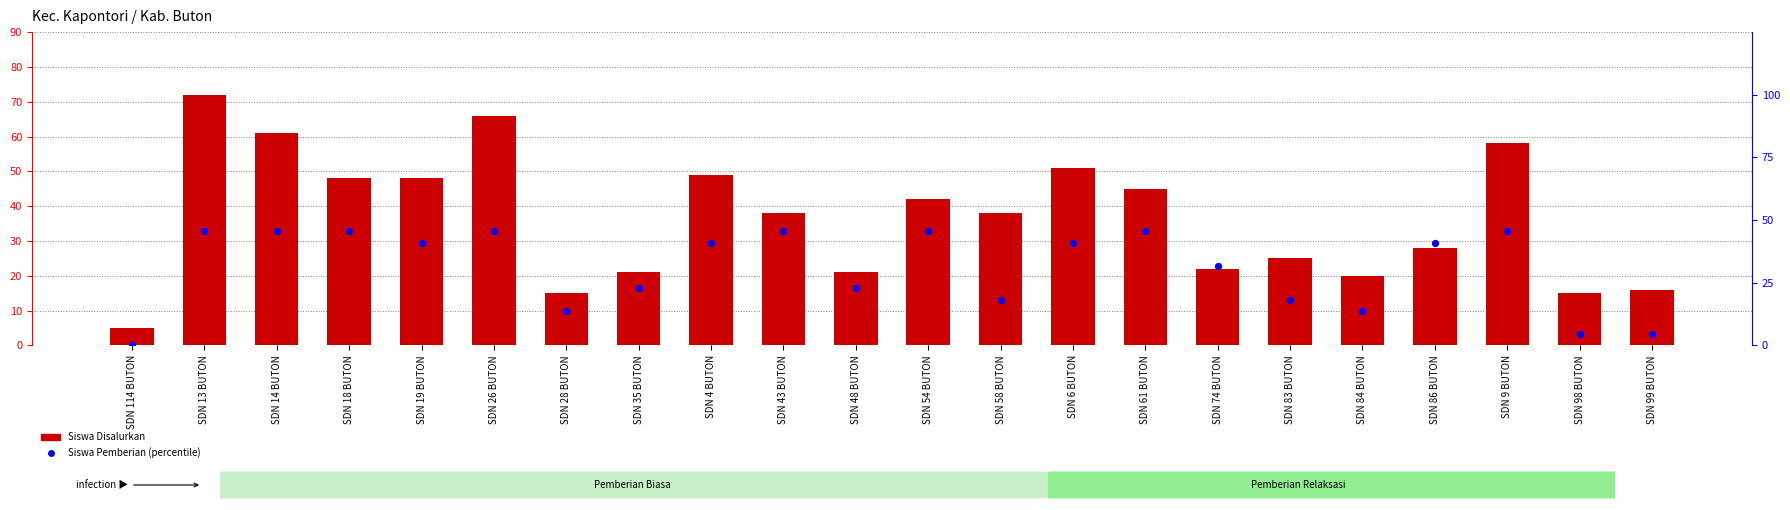

At which category is the sum across all series the highest?

SDN 13 BUTON